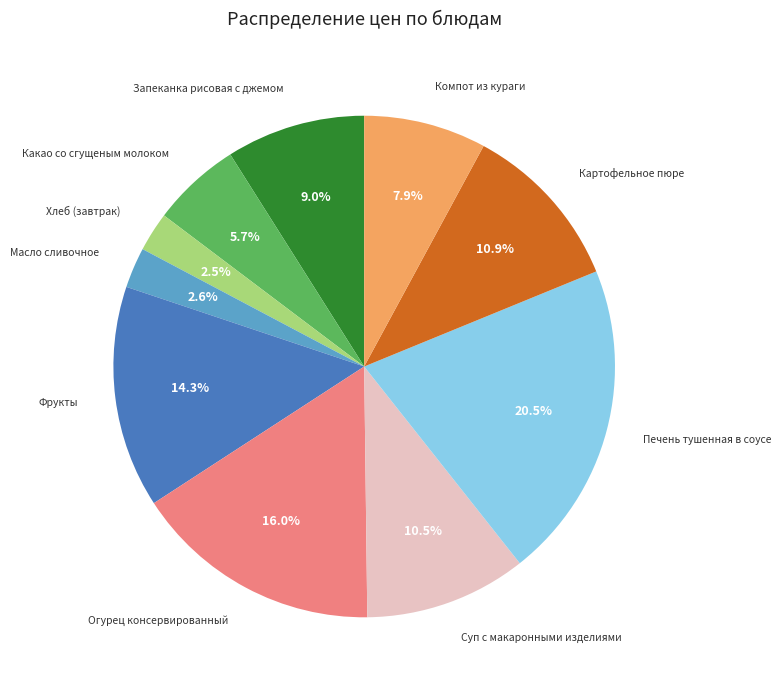

Is there a majority slice in this chart?

No